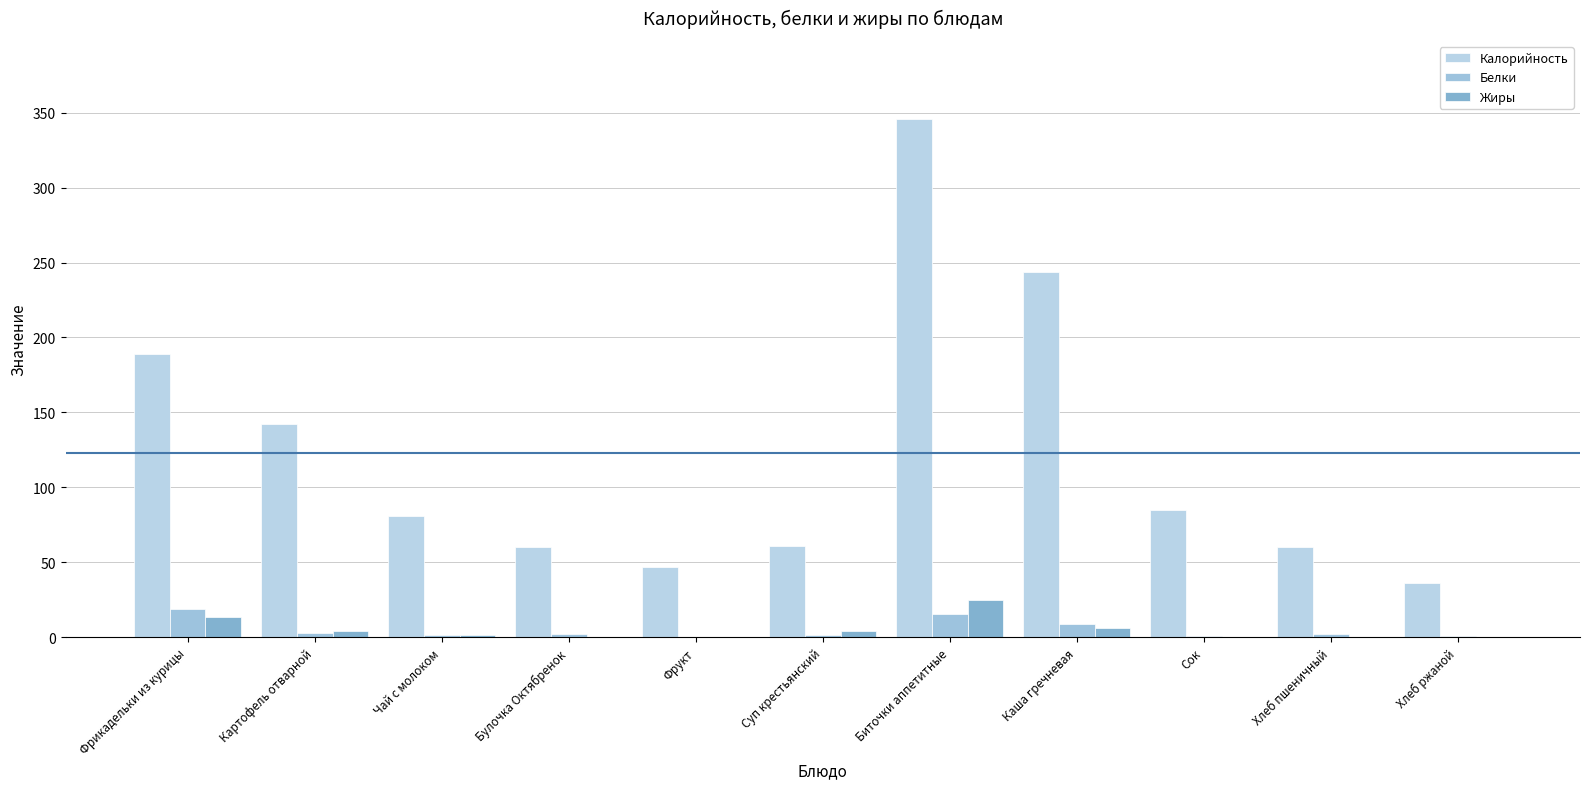

The Калорийность series shows 68.7 at Каша гречневая. True or false?

False